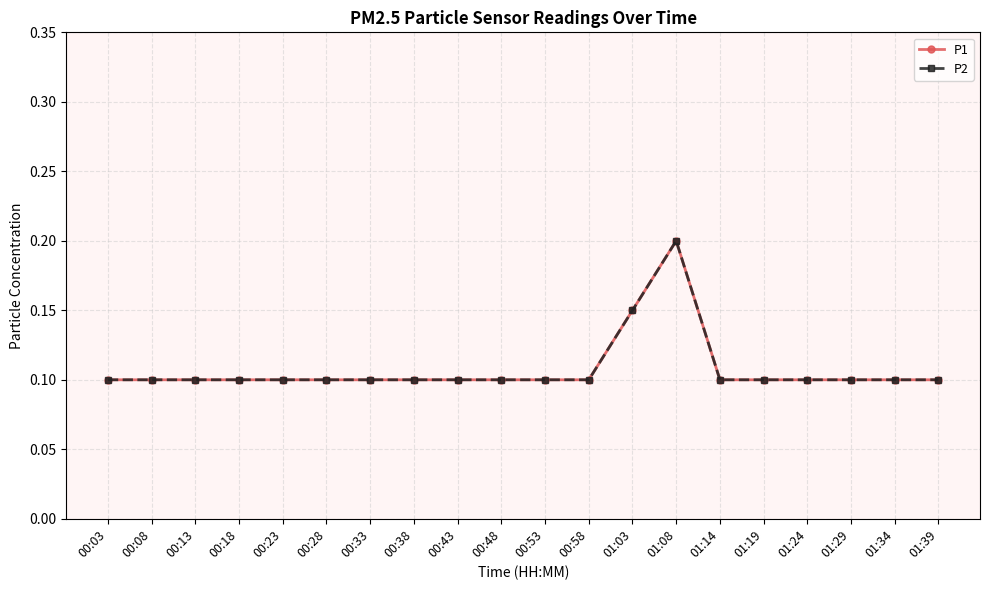

Is it true that P2 equals 0.1 at 01:19?

True